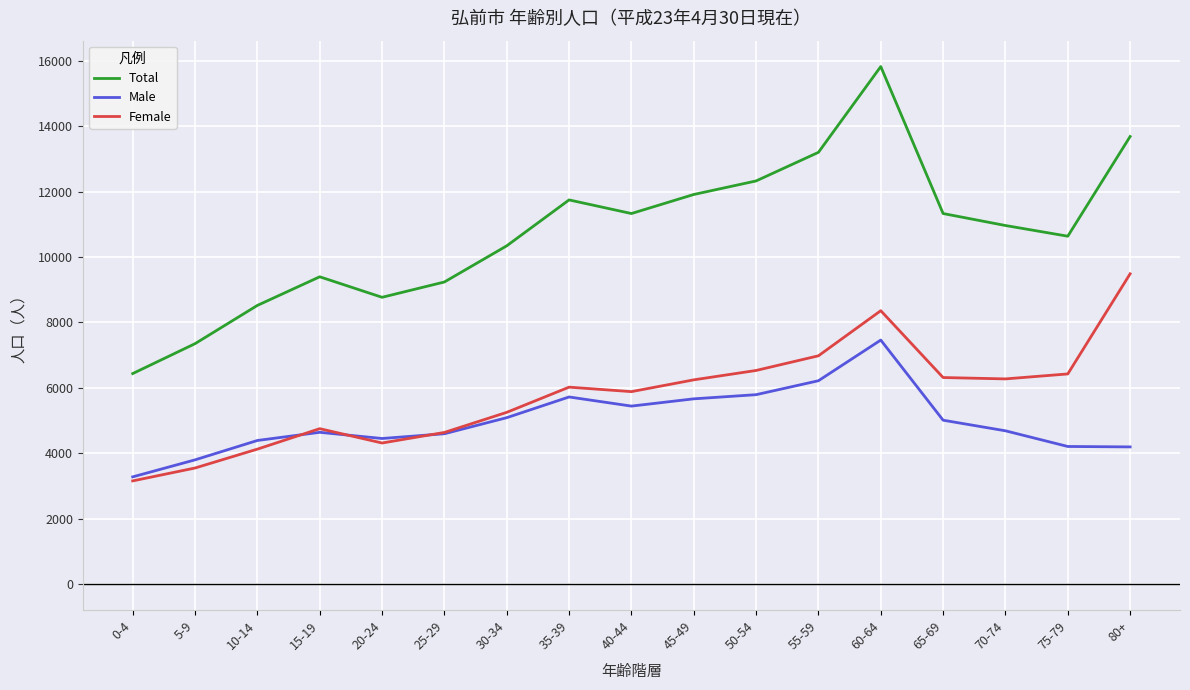

Which series has the largest range (max minus min)?

Total